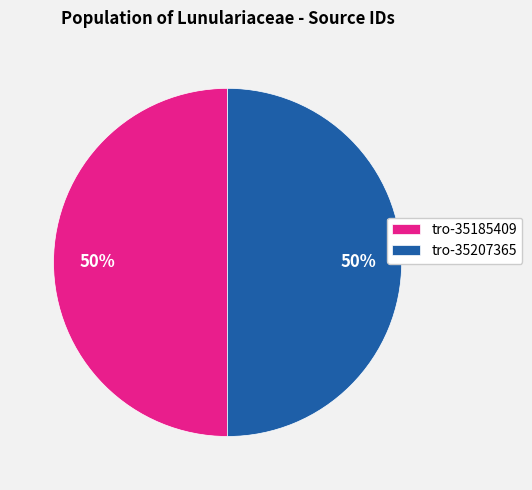

The tro-35185409 slice represents 50% of the pie. True or false?

True